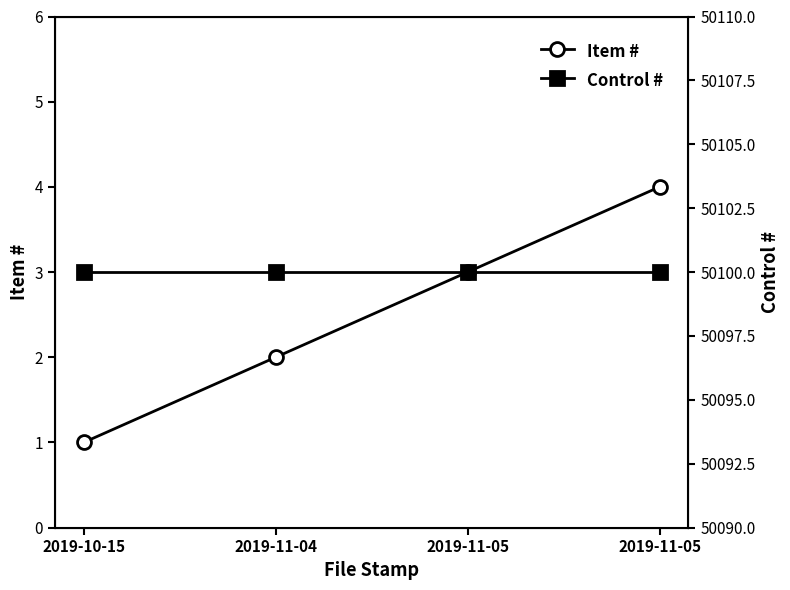

Read the Item # value at 2019-10-15.

1